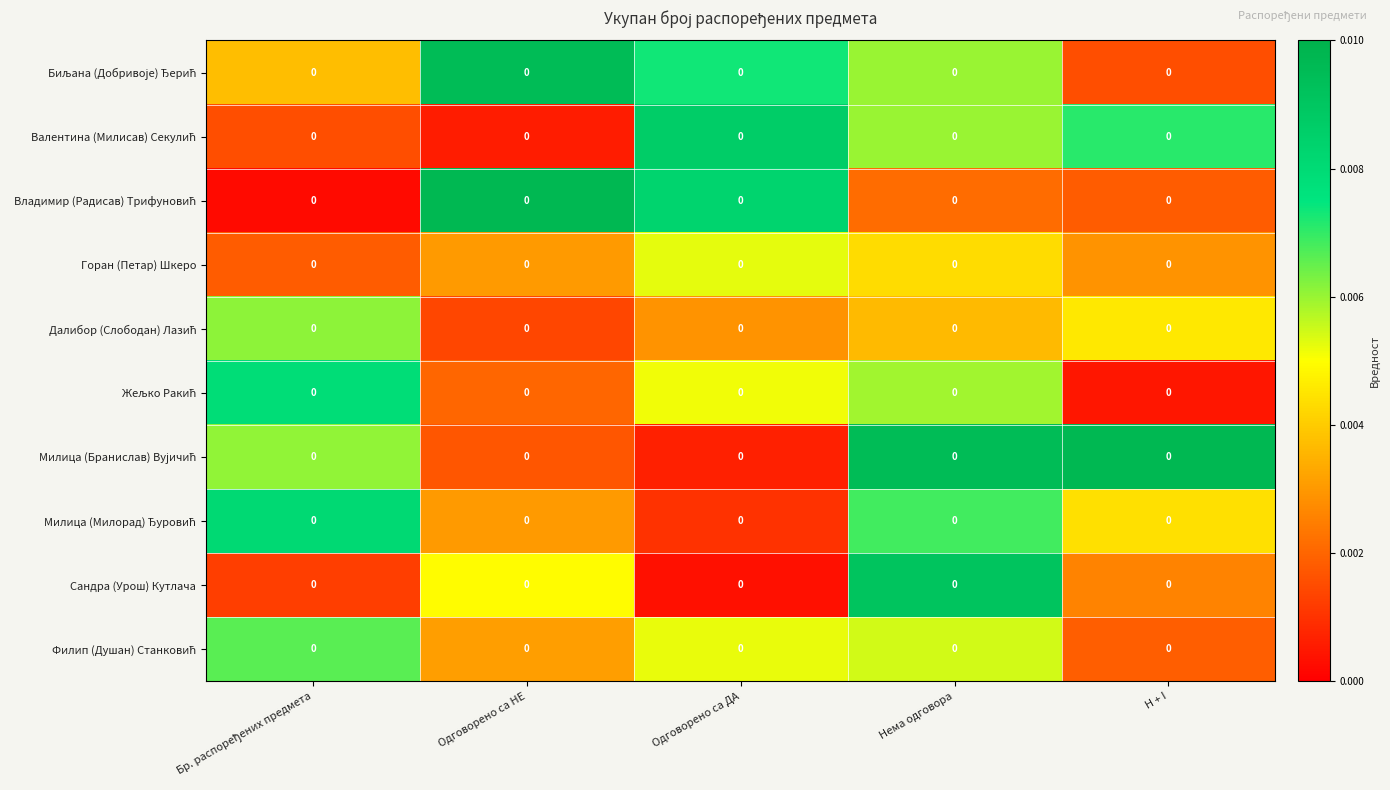

Which series has the largest range (max minus min)?

Владимир (Радисав) Трифуновић